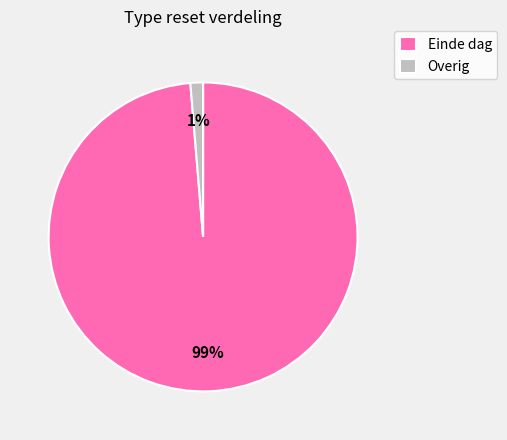

Is it true that Einde dag is 85% of the pie?

False